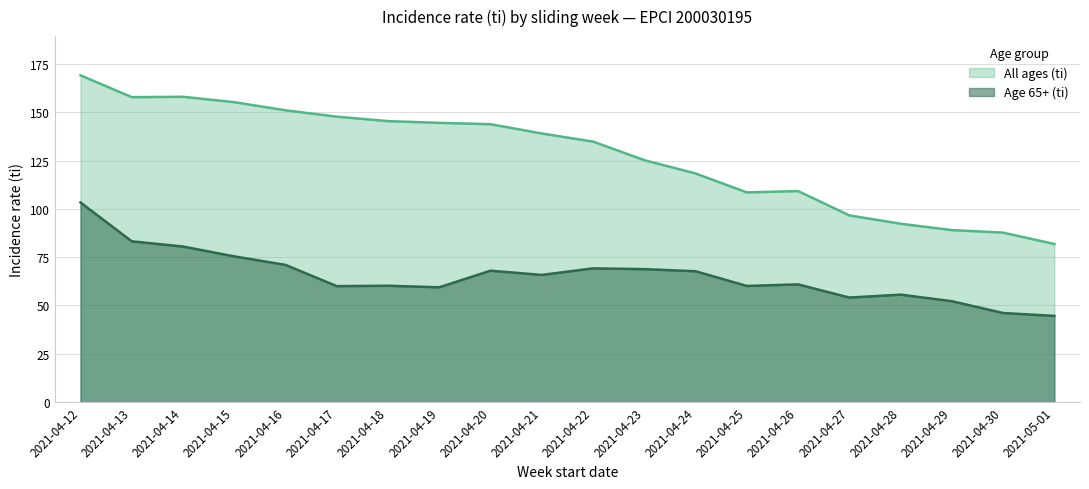

Where is the first local minimum for All ages (ti)?

2021-04-13